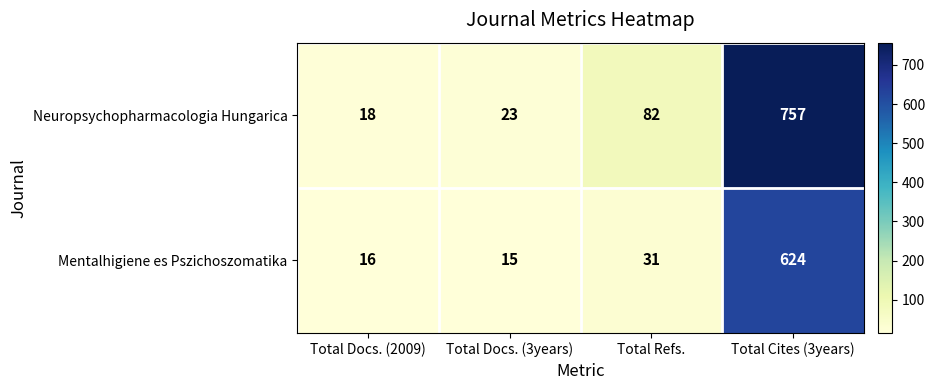

At which label is Neuropsychopharmacologia Hungarica closest to 387?

Total Refs.